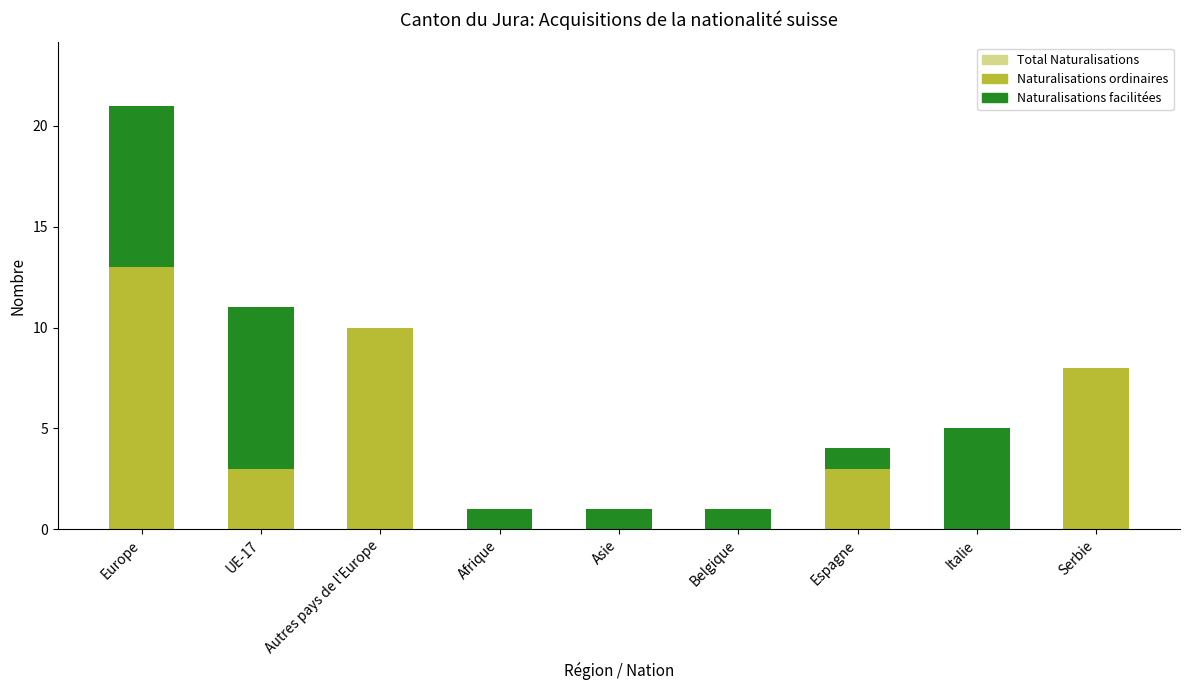

What is the value of the Naturalisations facilitées bar at the 6th from the left?

1